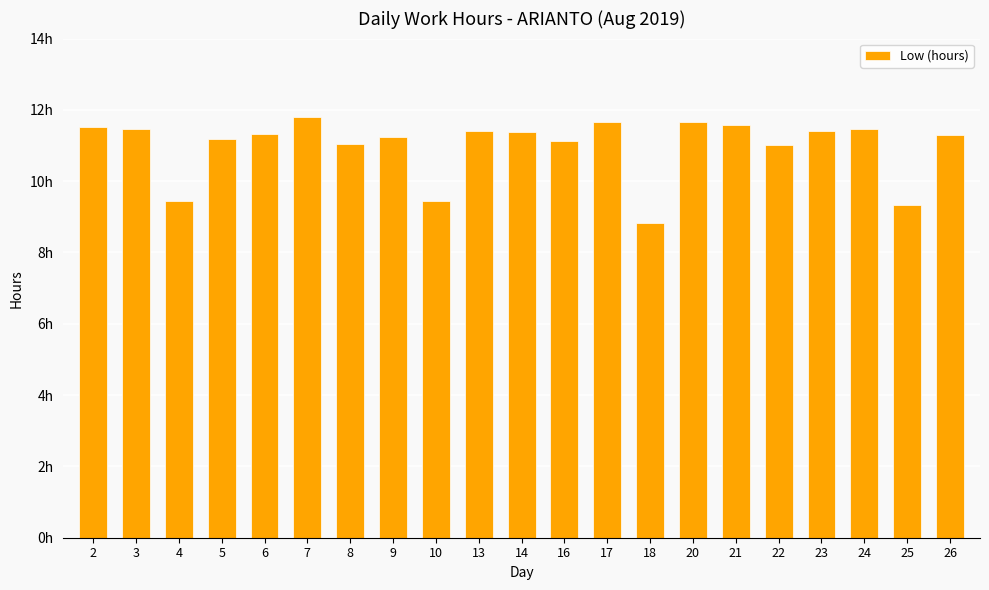

Does the chart contain any negative values?

No